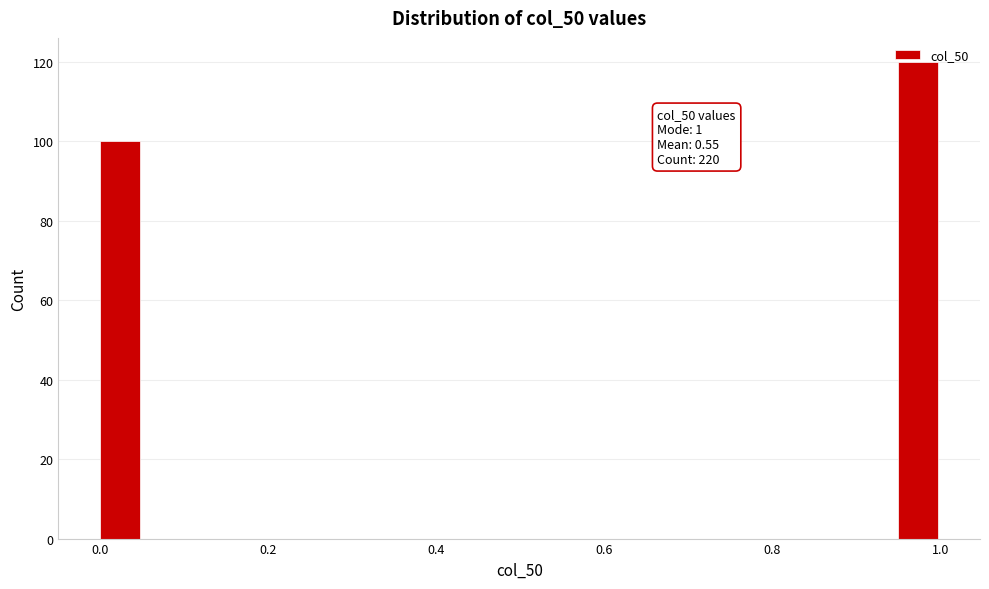

Read against the x-axis, roughly where is the centre of the tallest bar?

0.98